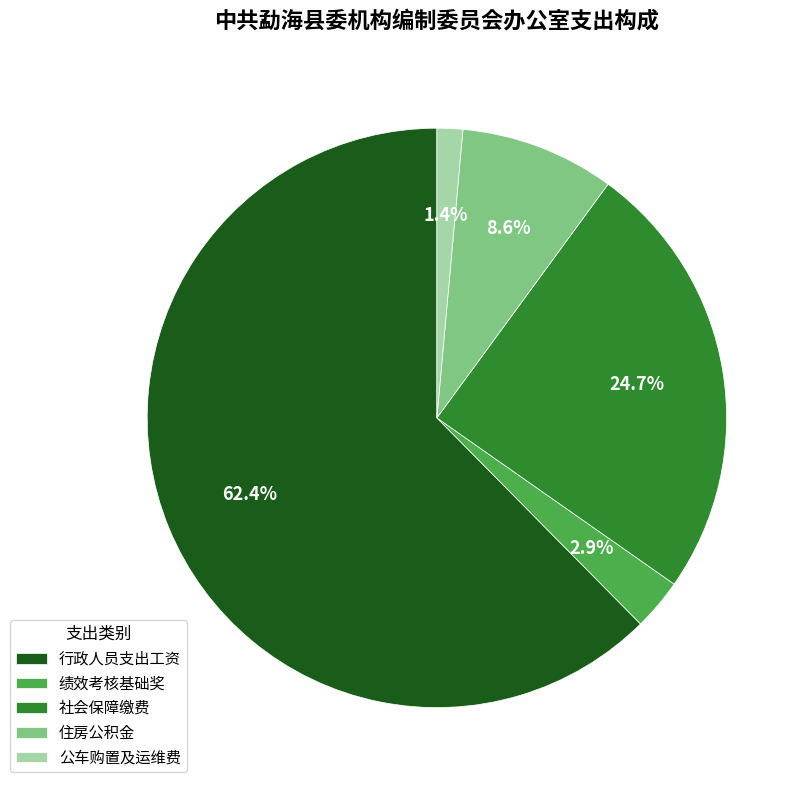

Approximately how many times larger is the value at 公车购置及运维费 compared to 绩效考核基础奖?

0.5